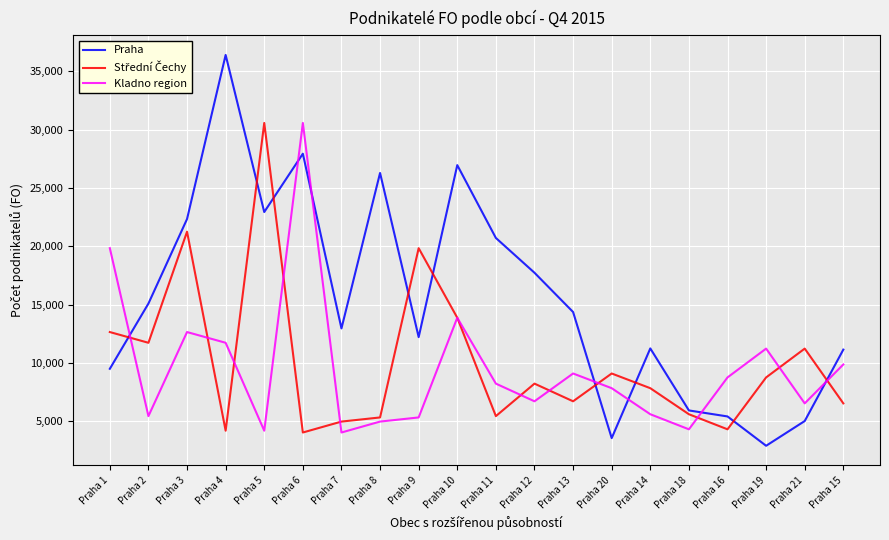

The value of Kladno region at Praha 19 is 11234. True or false?

True